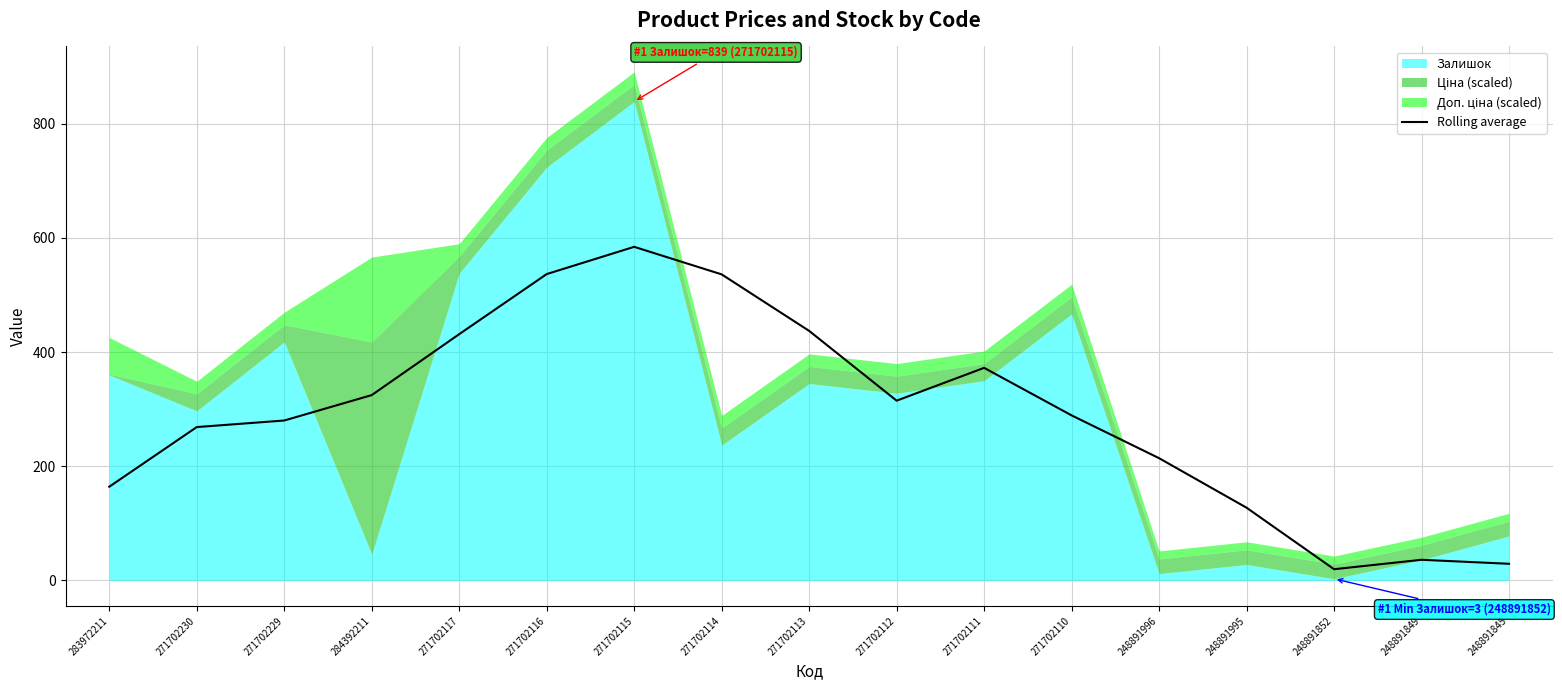

At which category does the data reach its first local peak?

271702115